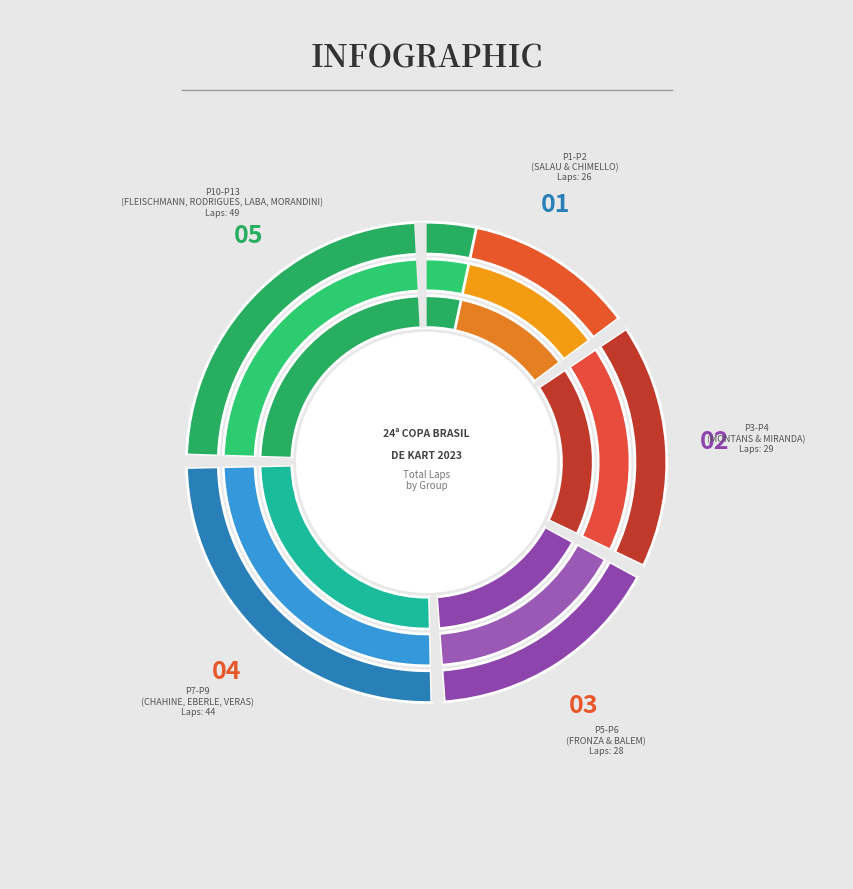

To the nearest percent, what is the combined percentage of DIEGO BALEM and DIEGO VERAS?

14%